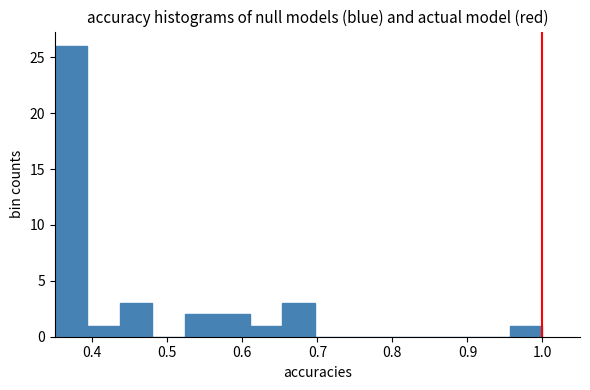

How tall is the bar that spans 0.44 to 0.48 on the x-axis? Neither the bar edges nor the heights are printed on the chart, so give them approximately, as read against the axes.

3